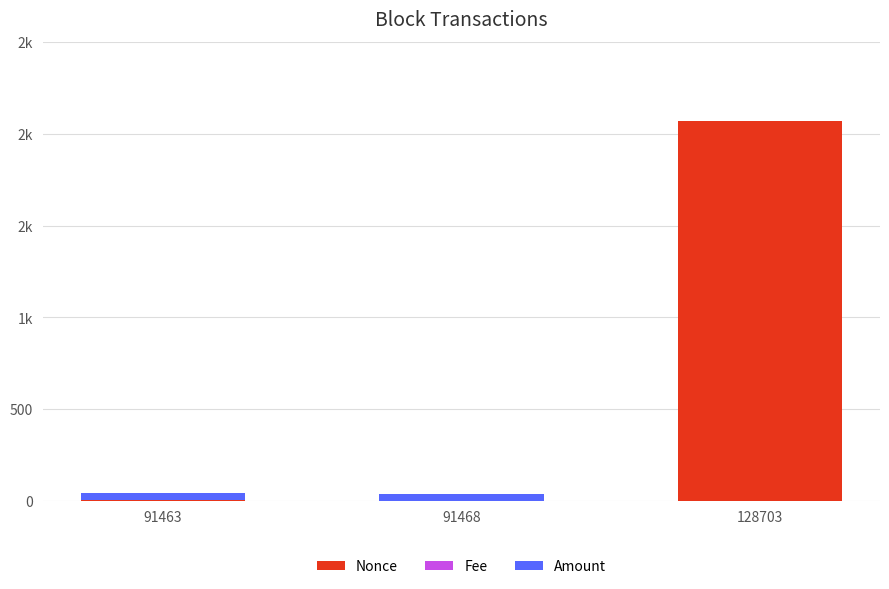

Are the bars horizontal?

No